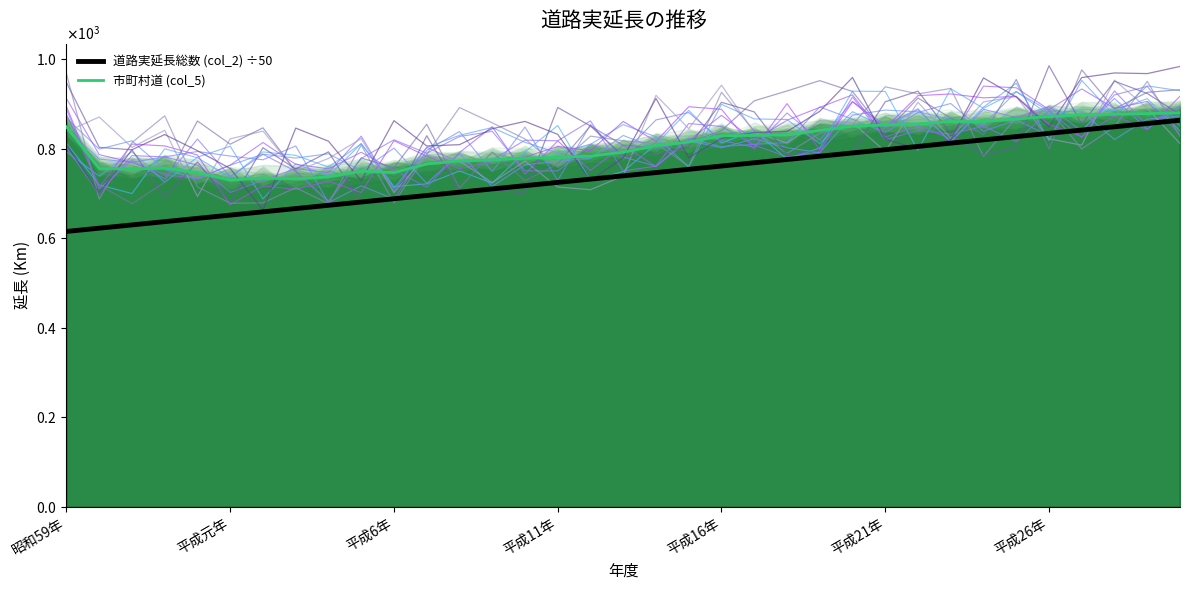

At which label does 市町村道 (col_5) first exceed 806?

昭和59年